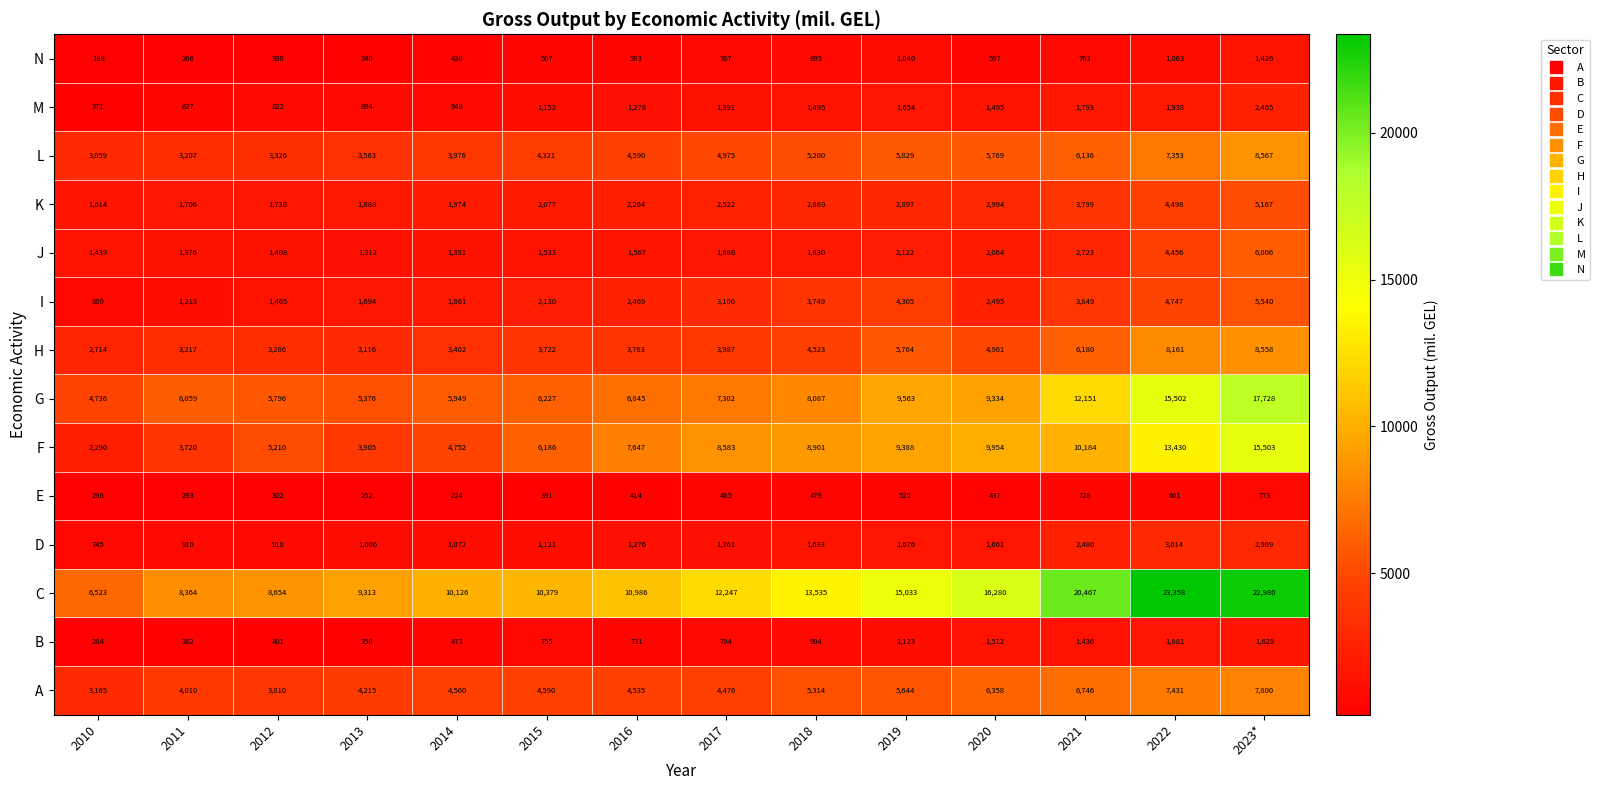

List the series in order of their peak value, lowest first.

E, N, B, M, D, K, I, J, A, H, L, F, G, C